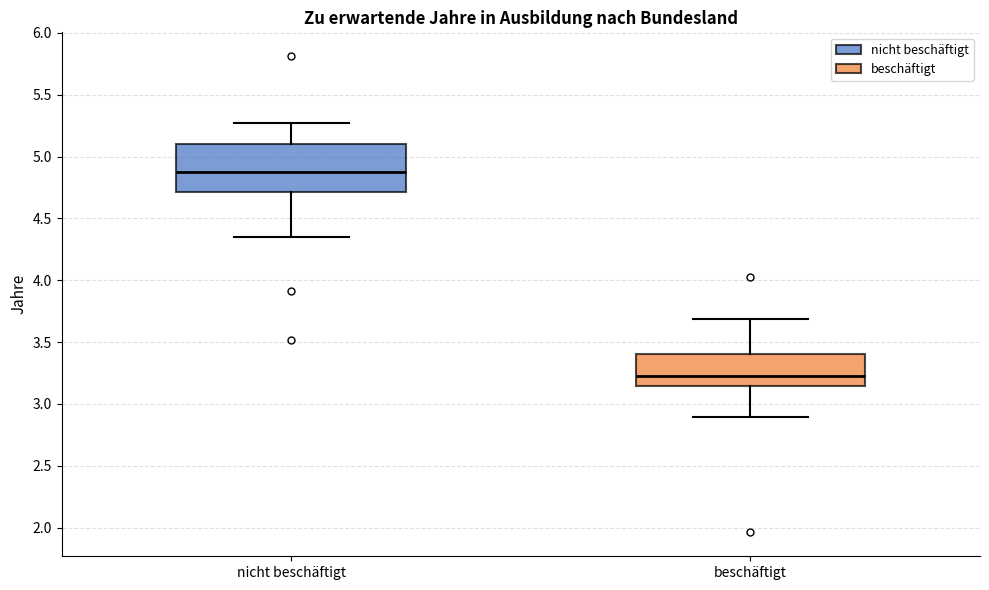

Comparing the boxes themselves (not the whiskers), which one is the tallest?

nicht beschäftigt